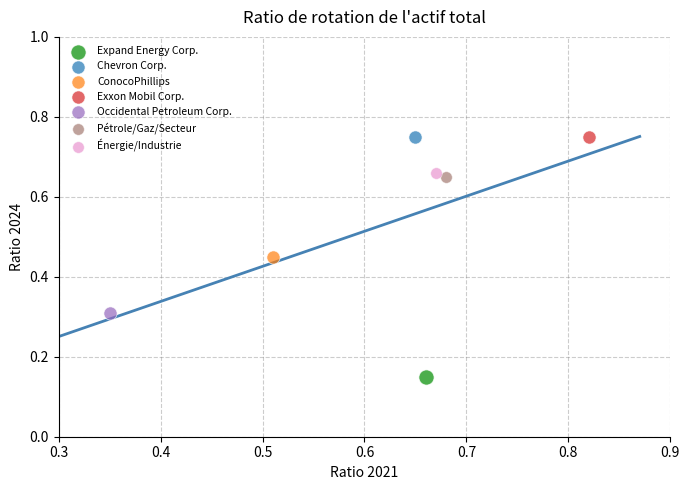

What are all the series names shown in the legend?

Expand Energy Corp., Chevron Corp., ConocoPhillips, Exxon Mobil Corp., Occidental Petroleum Corp., Pétrole/Gaz/Secteur, Énergie/Industrie